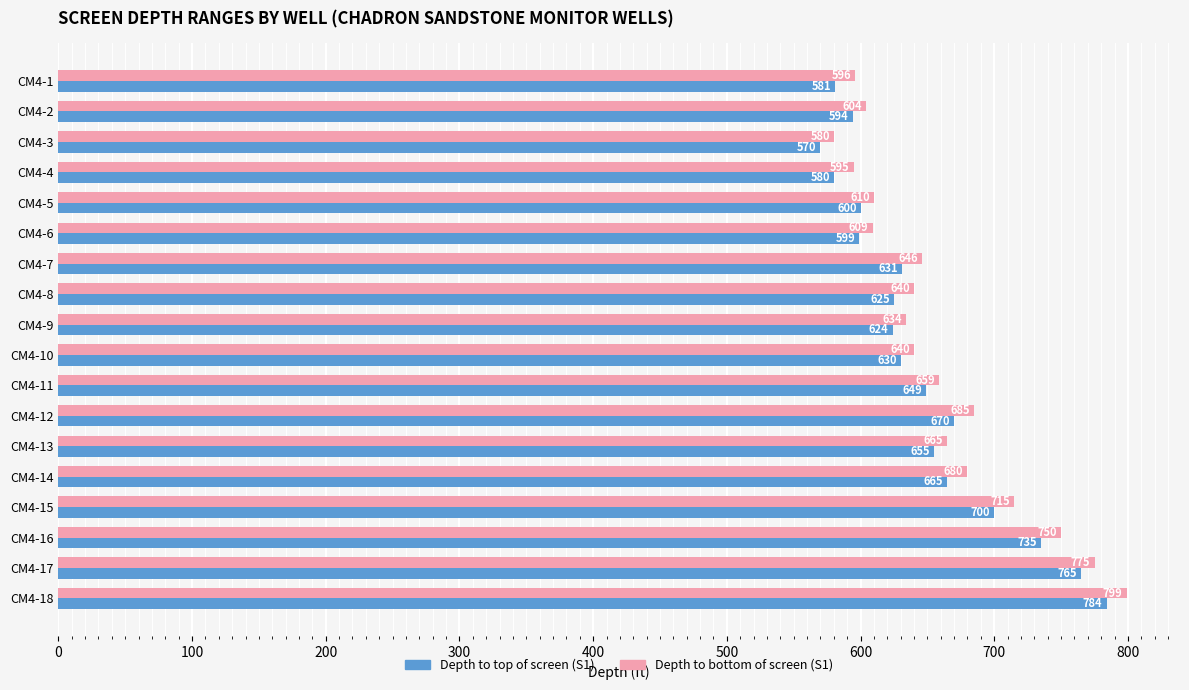

What is the sum of all Depth to bottom of screen (S1) values?

11882